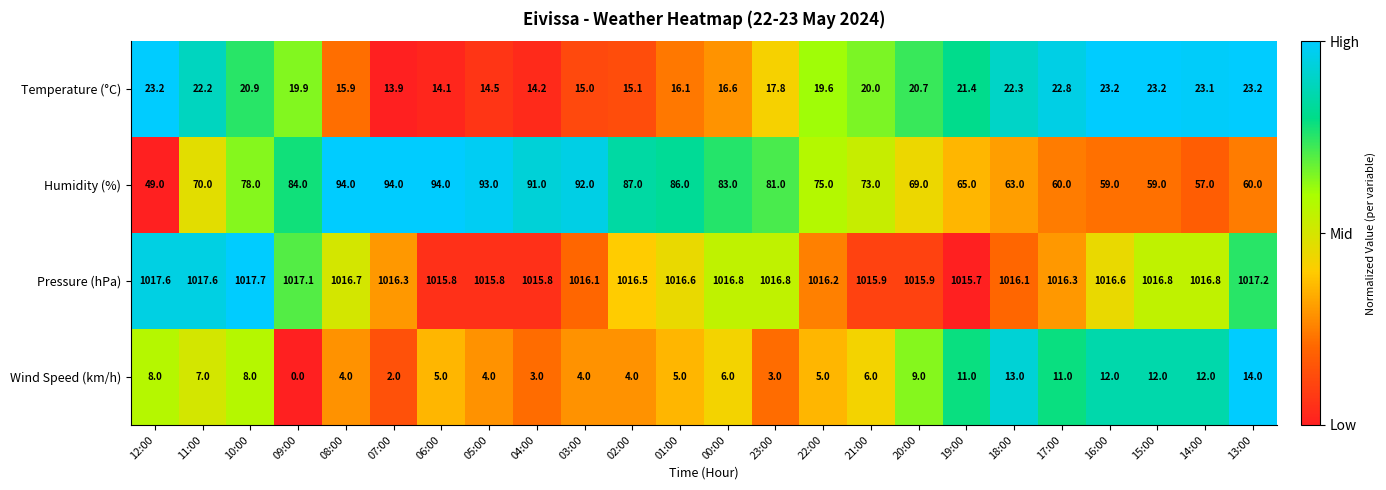

The Humidity (%) series shows 63.0 at 18:00. True or false?

True